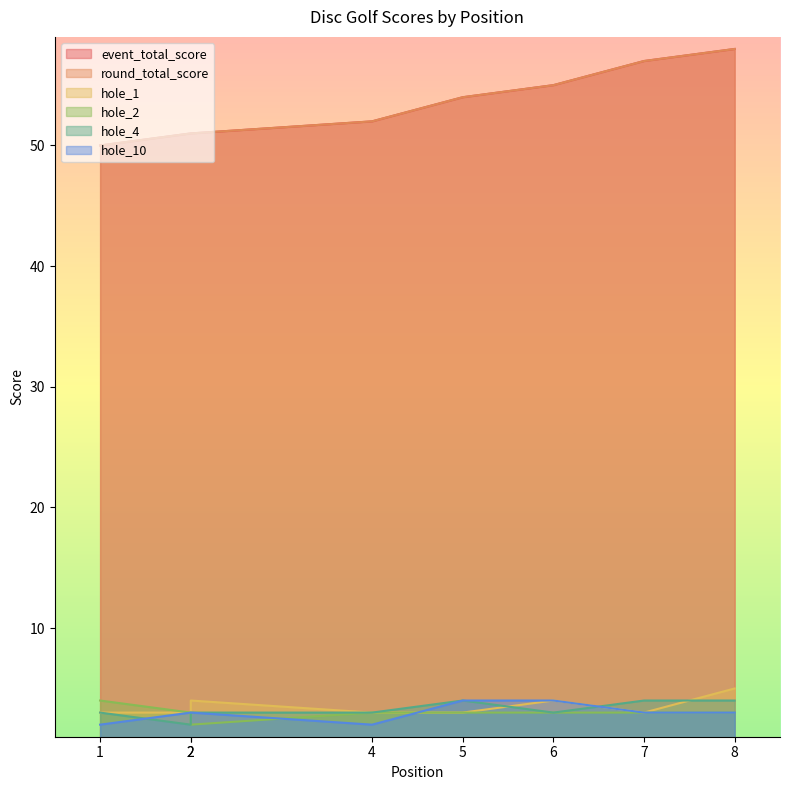

What is the total value across all series at 4?

115